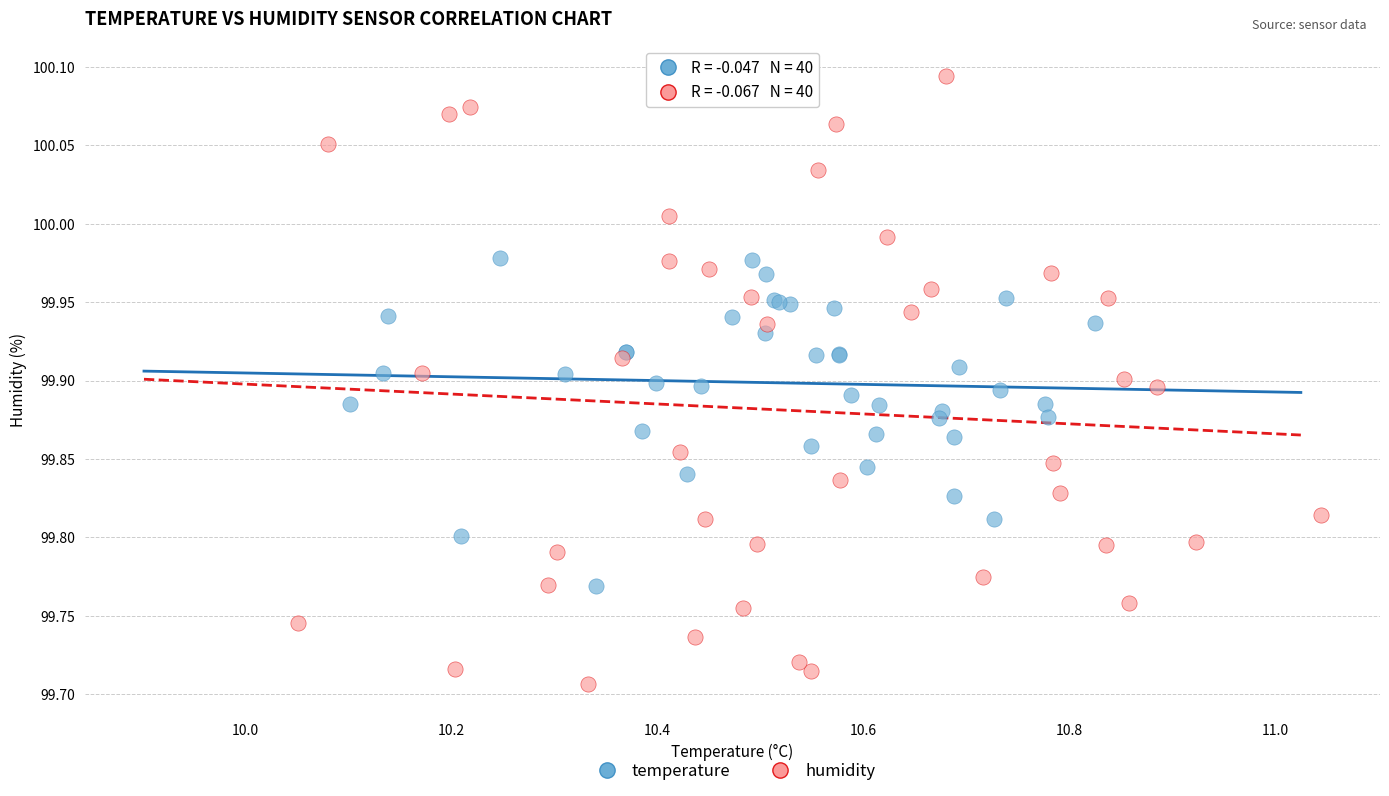

Which series reaches the maximum Y coordinate?

humidity